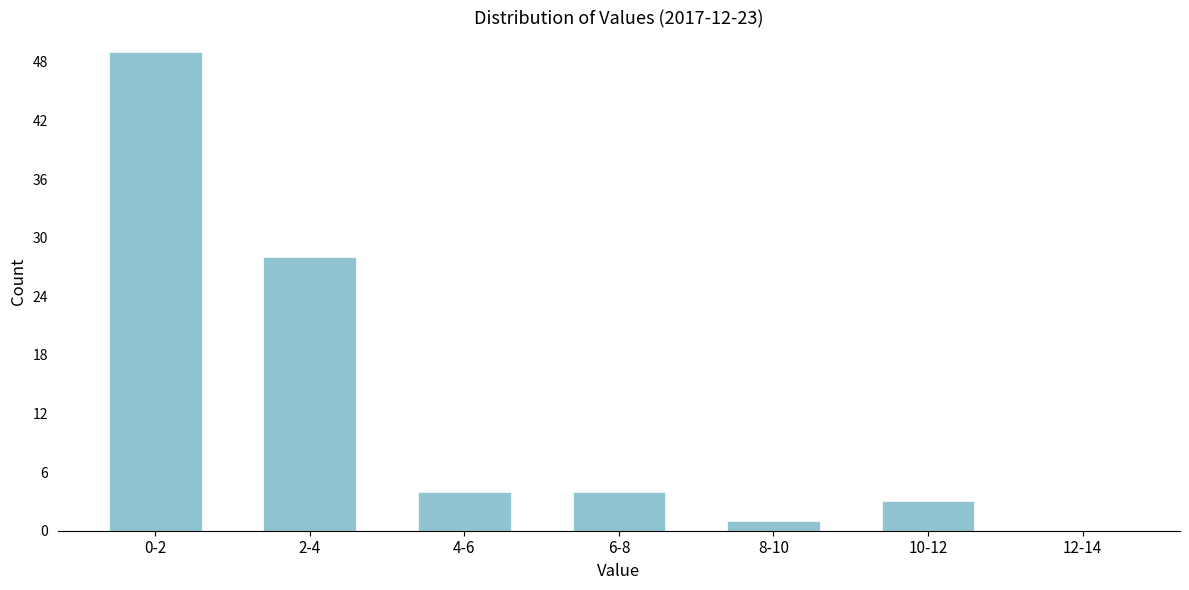

Reading left to right, transcribe all the data shown in this chart.

0-2=49	2-4=28	4-6=4	6-8=4	8-10=1	10-12=3	12-14=0